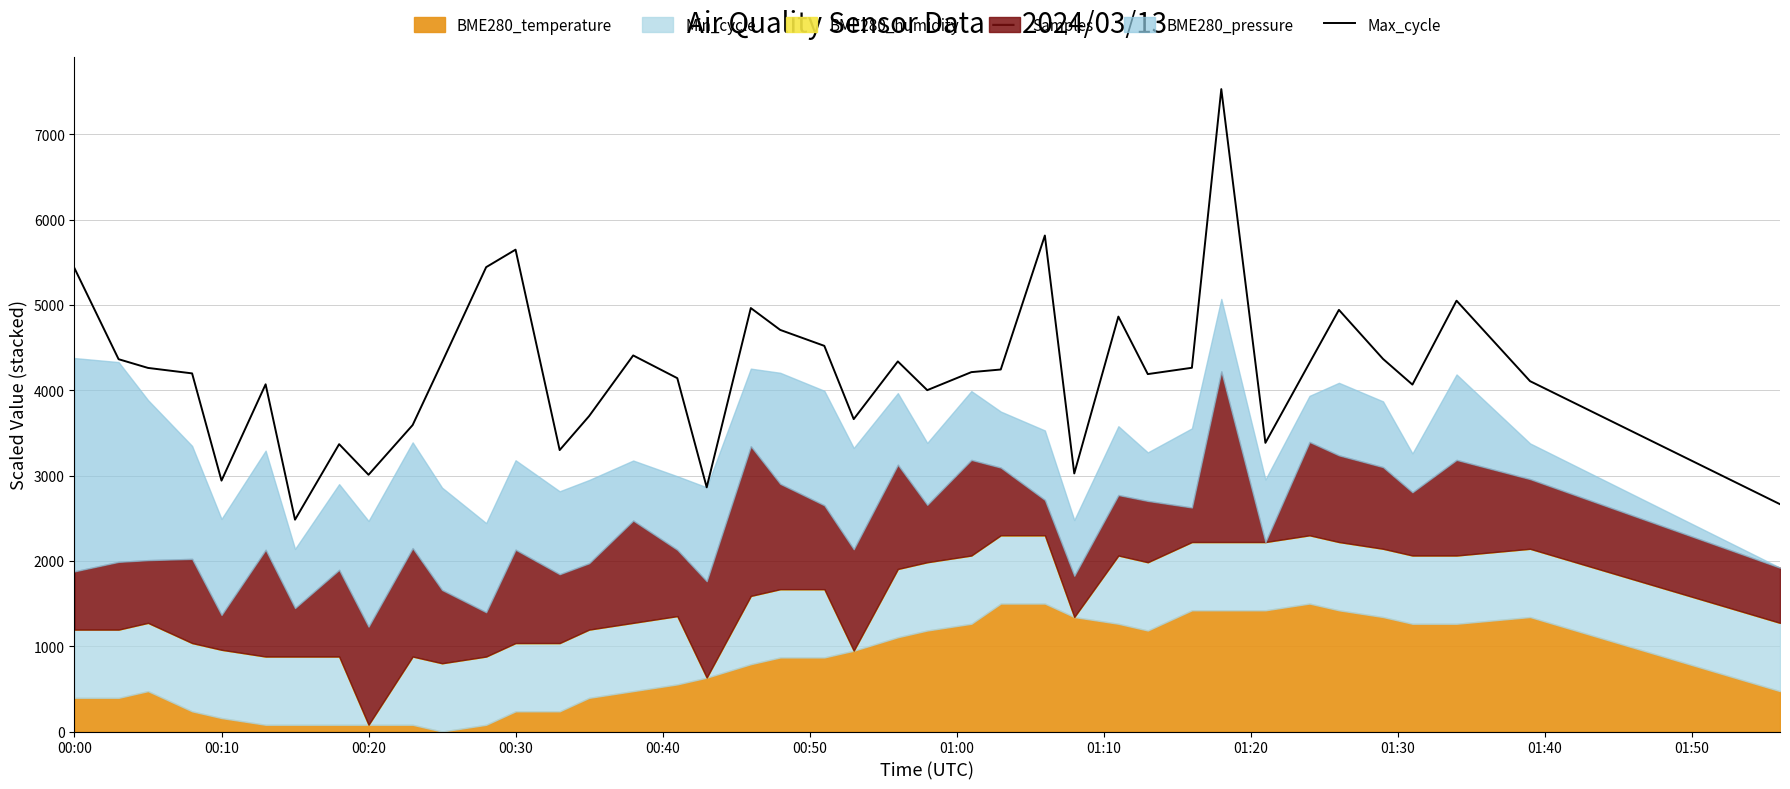

Does the chart display data point markers on the line(s)?

No